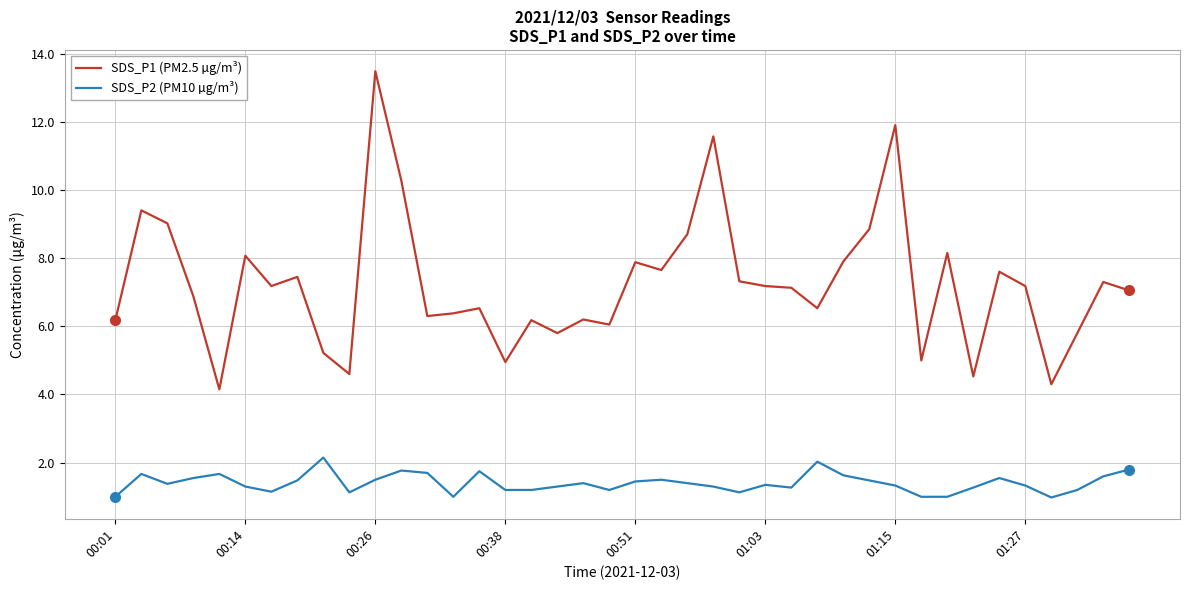

What is the maximum value shown in the chart?

13.5